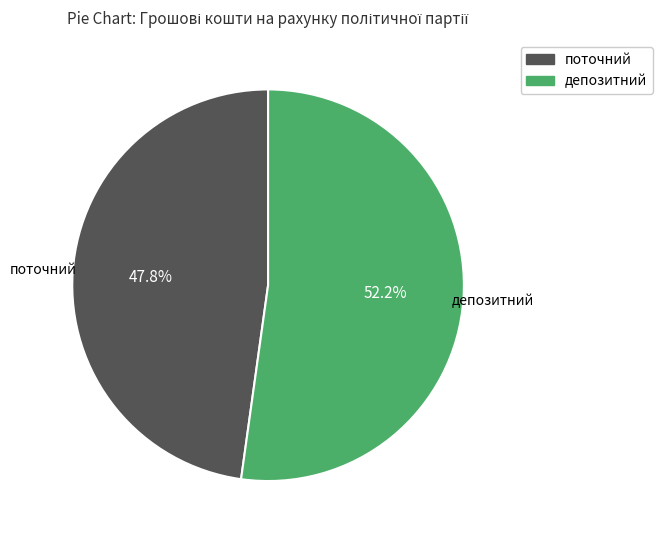

Which category accounts for the majority?

депозитний